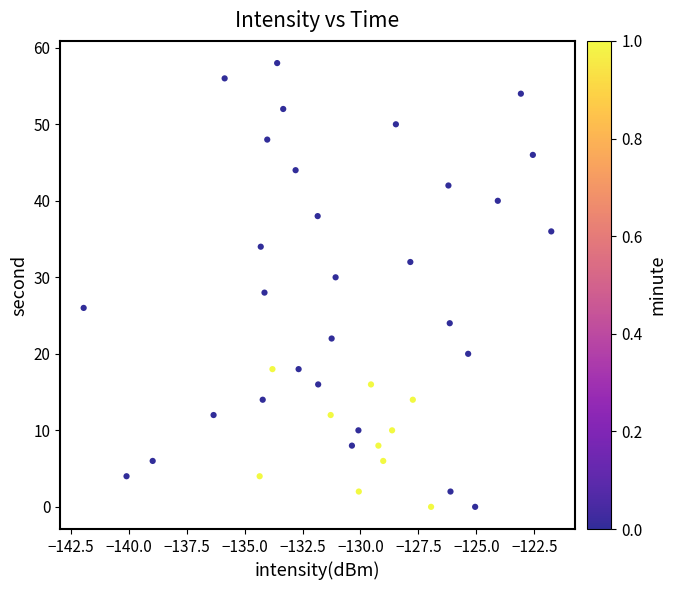

What is the range of Y values (max minus min)?

58